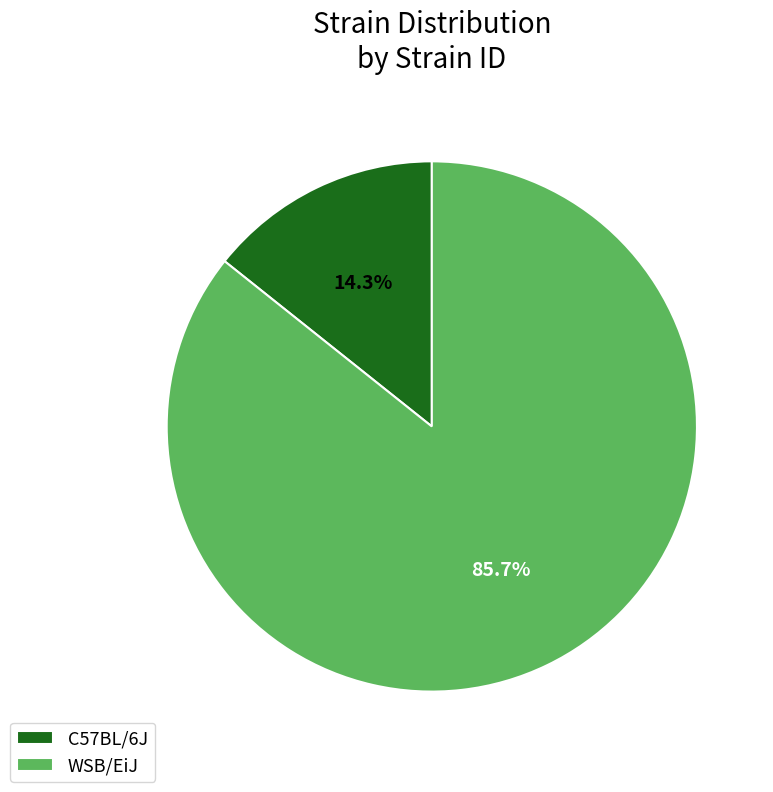

How many slices are in this pie chart?

2